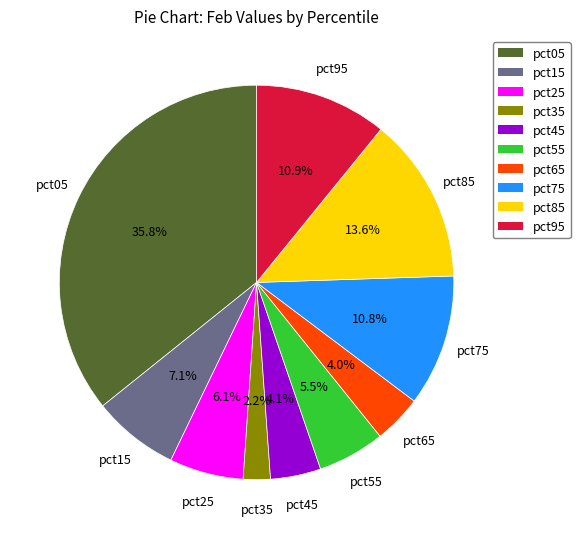

Is pct45 the majority of the pie?

No